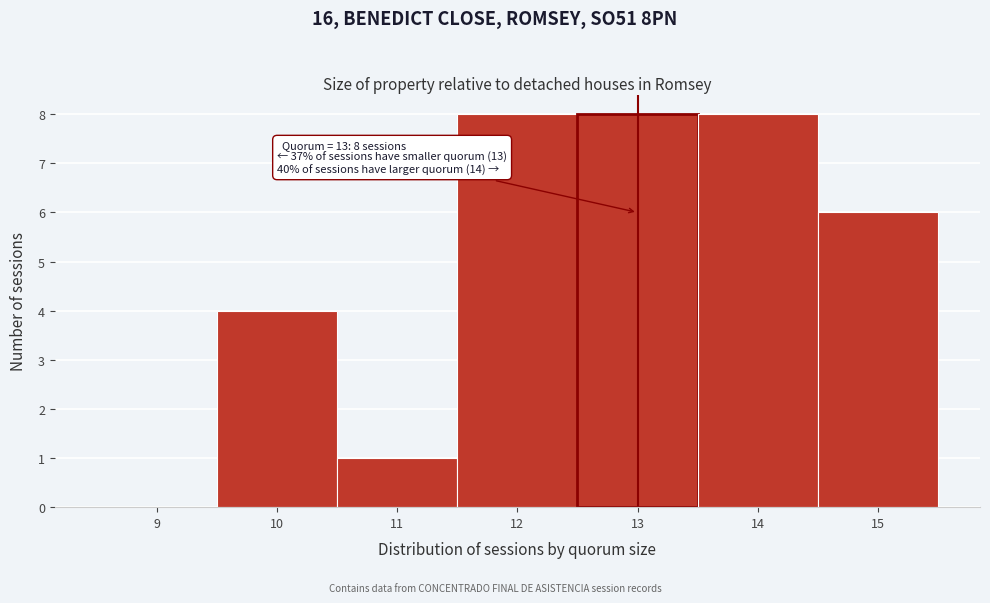

Reading left to right, list all the values displayed in this chart.

9=0	10=4	11=1	12=8	13=8	14=8	15=6